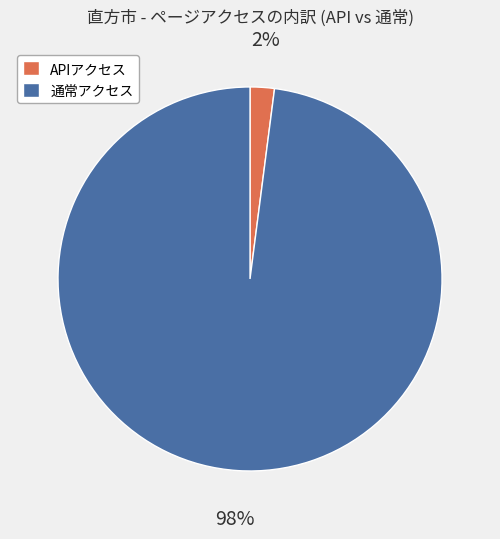

True or false: APIアクセス accounts for 8% of the total.

False